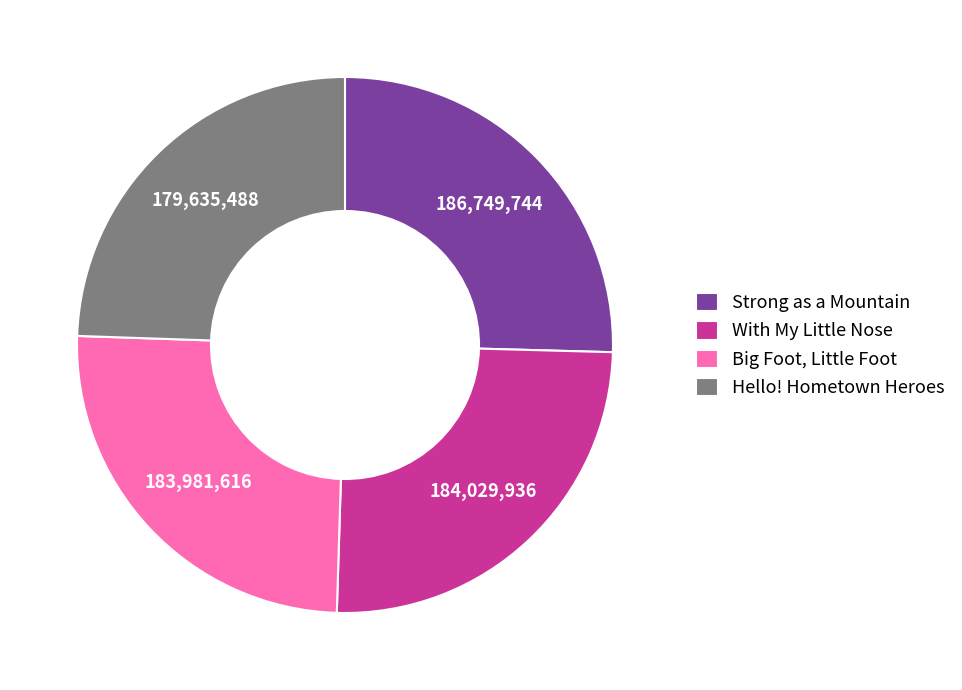

Which has a higher value, Hello! Hometown Heroes or With My Little Nose?

With My Little Nose